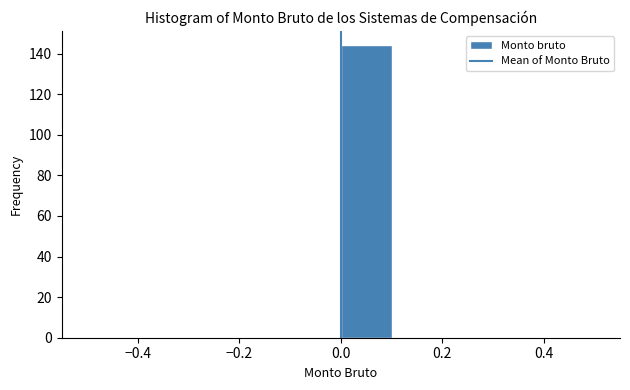

Which range on the x-axis has the tallest bar?

0.0 to 0.1